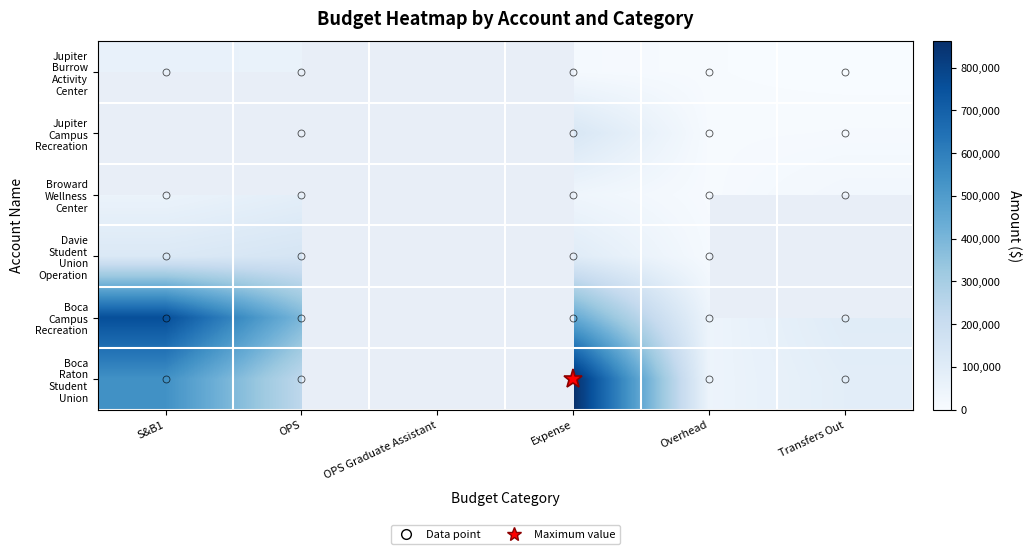

List the series in order of their peak value, lowest first.

Jupiter Burrow Activity Center, Jupiter Campus Recreation, Broward Wellness Center, Davie Student Union Operation, Boca Campus Recreation, Boca Raton Student Union